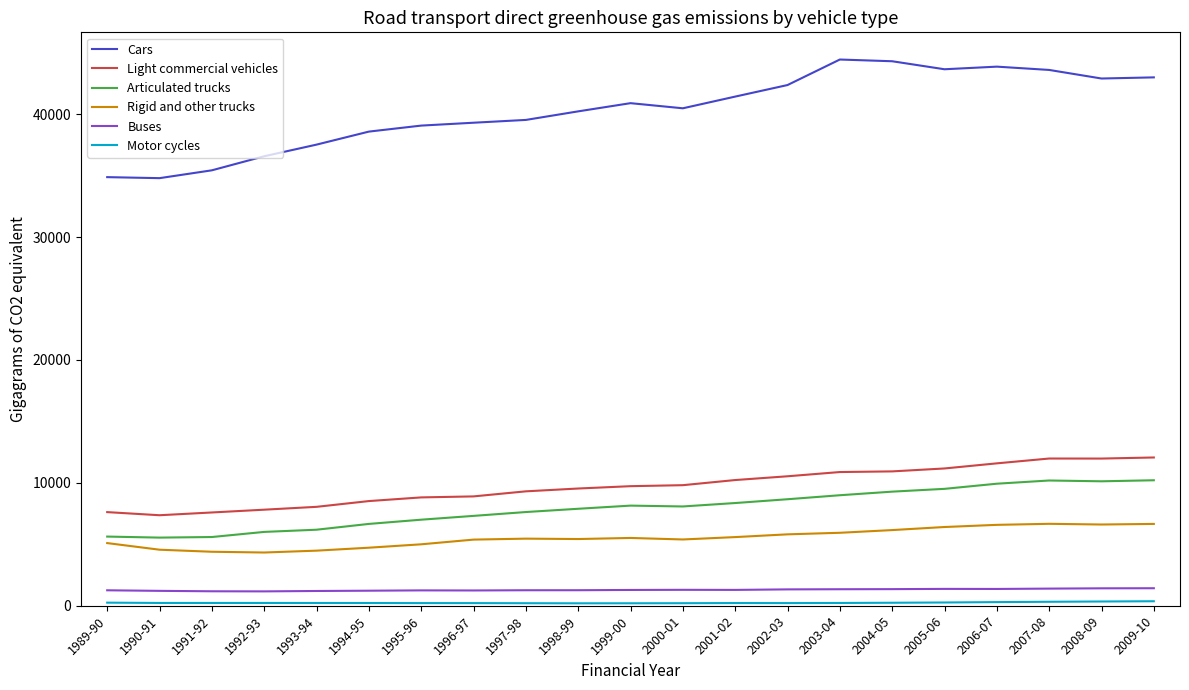

The value of Buses at 1999-00 is 1284.8. True or false?

True